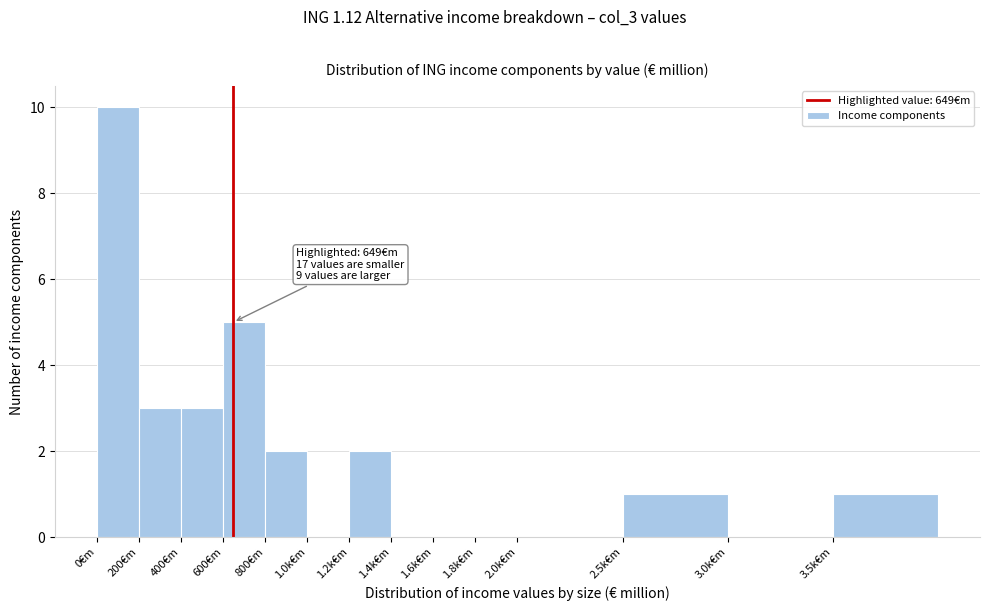

Reading left to right, list all the values displayed in this chart.

0€m=10	200€m=3	400€m=3	600€m=5	800€m=2	1.0k€m=0	1.2k€m=2	1.4k€m=0	1.6k€m=0	1.8k€m=0	2.0k€m=0	2.5k€m=1	3.0k€m=0	3.5k€m=1